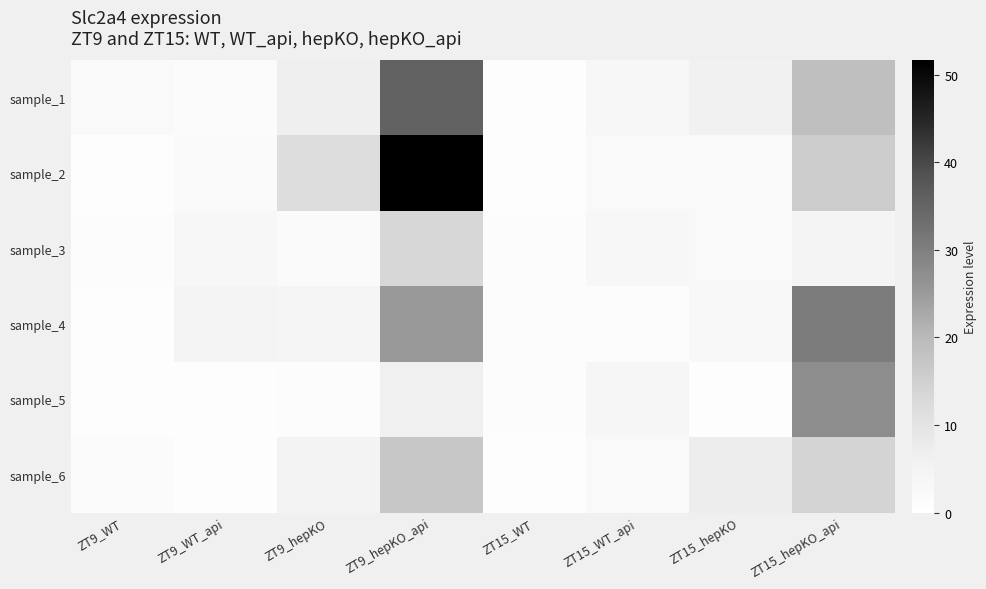

Reading right to left, extract all data points from this chart.

sample_1: ZT15_hepKO_api=18.8	ZT15_hepKO=5.9	ZT15_WT_api=3.2	ZT15_WT=1.0	ZT9_hepKO_api=35.5	ZT9_hepKO=6.6	ZT9_WT_api=1.8	ZT9_WT=2.4
sample_2: ZT15_hepKO_api=15.9	ZT15_hepKO=2.4	ZT15_WT_api=2.4	ZT15_WT=0.7	ZT9_hepKO_api=51.7	ZT9_hepKO=11.7	ZT9_WT_api=2.1	ZT9_WT=1.0
sample_3: ZT15_hepKO_api=4.6	ZT15_hepKO=2.6	ZT15_WT_api=3.1	ZT15_WT=1.3	ZT9_hepKO_api=13.4	ZT9_hepKO=1.9	ZT9_WT_api=3.1	ZT9_WT=1.2
sample_4: ZT15_hepKO_api=30.6	ZT15_hepKO=2.9	ZT15_WT_api=1.2	ZT15_WT=1.2	ZT9_hepKO_api=25.3	ZT9_hepKO=4.1	ZT9_WT_api=4.6	ZT9_WT=0.7
sample_5: ZT15_hepKO_api=27.3	ZT15_hepKO=0.8	ZT15_WT_api=3.9	ZT15_WT=1.4	ZT9_hepKO_api=6.2	ZT9_hepKO=1.2	ZT9_WT_api=0.7	ZT9_WT=0.9
sample_6: ZT15_hepKO_api=14.1	ZT15_hepKO=7.1	ZT15_WT_api=2.3	ZT15_WT=0.7	ZT9_hepKO_api=17.1	ZT9_hepKO=5.1	ZT9_WT_api=0.8	ZT9_WT=1.7